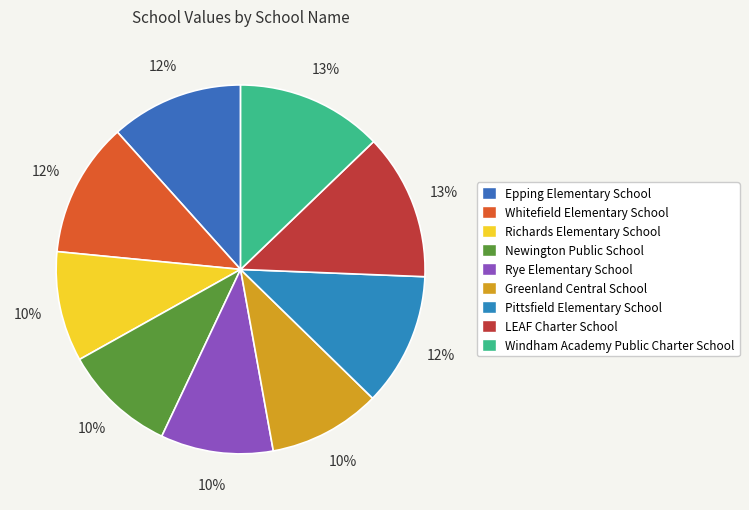

Does Windham Academy Public Charter School represent more than half of the total?

No